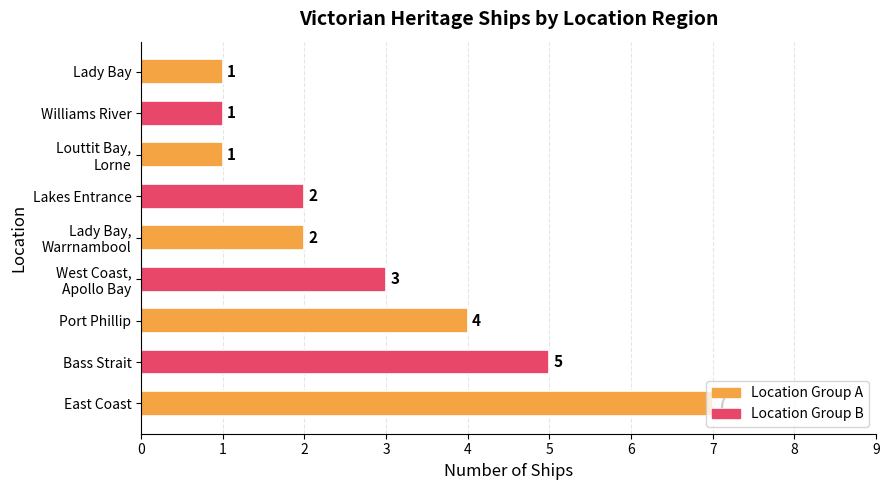

Where is the data nearest to the value 4?

Port Phillip